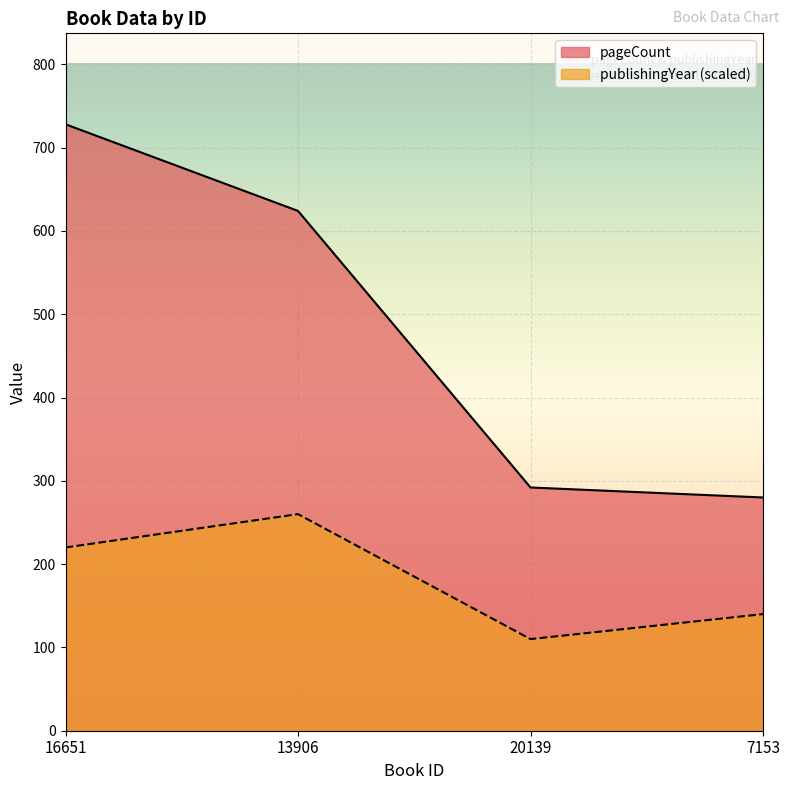

Which series changed the most between 16651 and 13906?

pageCount